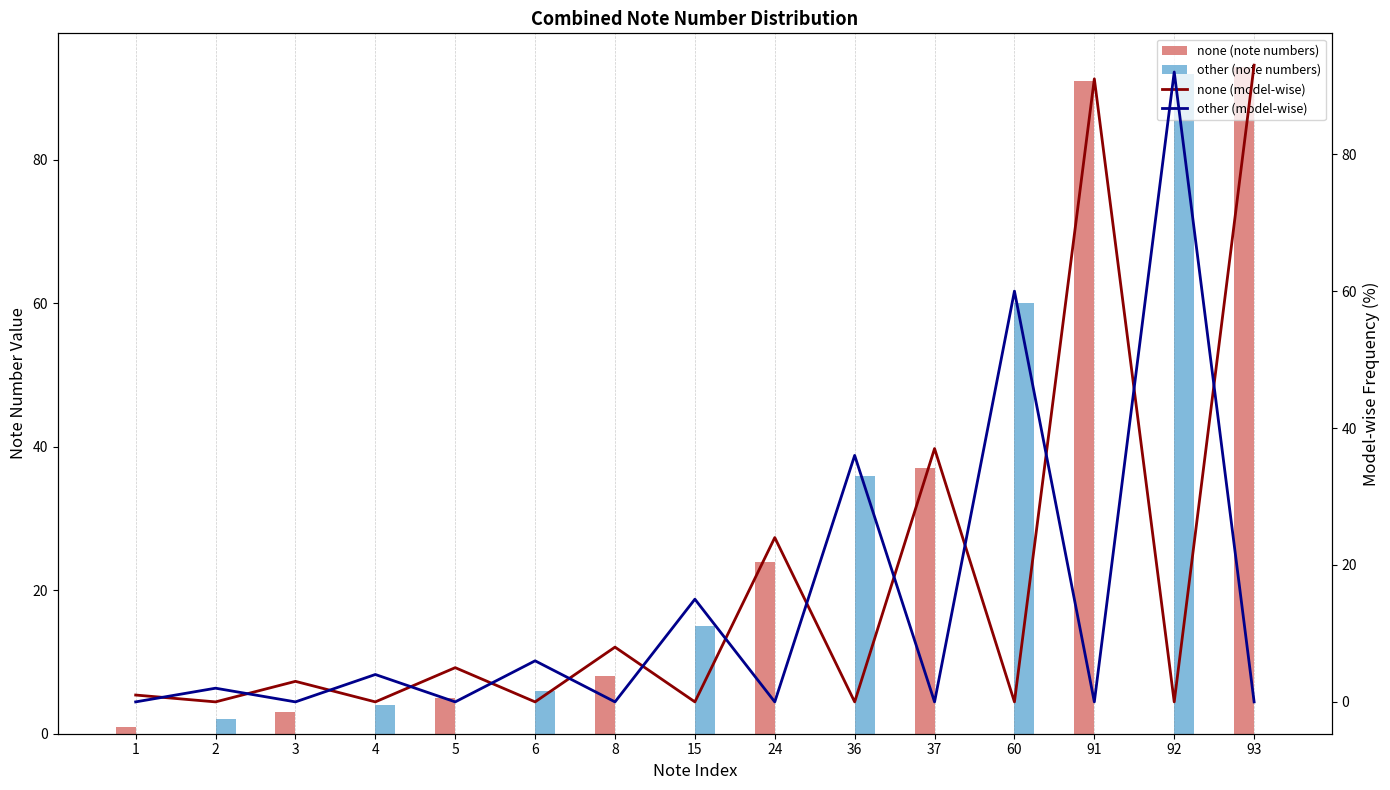

How many data points in none (model-wise) are above 1?

7